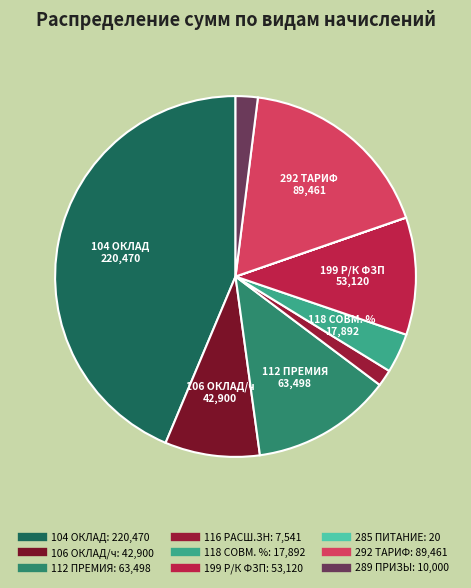

Rank the categories by value from highest to lowest.

104 ОКЛАД, 292 ТАРИФ, 112 ПРЕМИЯ, 199 Р/К ФЗП, 106 ОКЛАД/ч, 118 СОВМ. %, 289 ПРИЗЫ, 116 РАСШ.ЗН, 285 ПИТАНИЕ